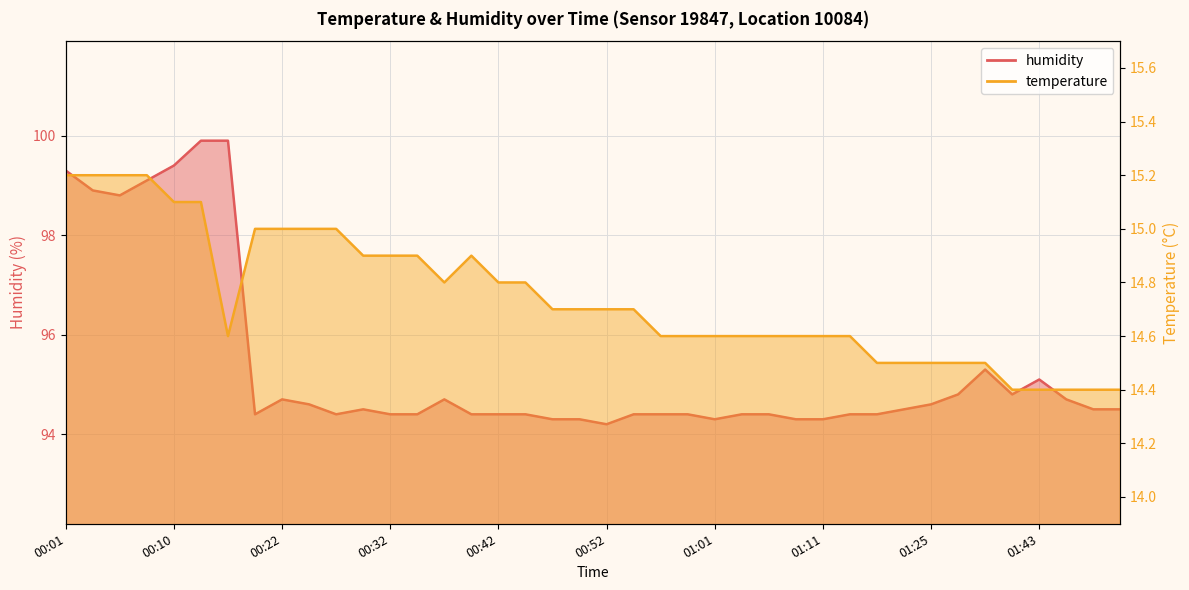

Between 00:03 and 00:59, which is larger?

00:03